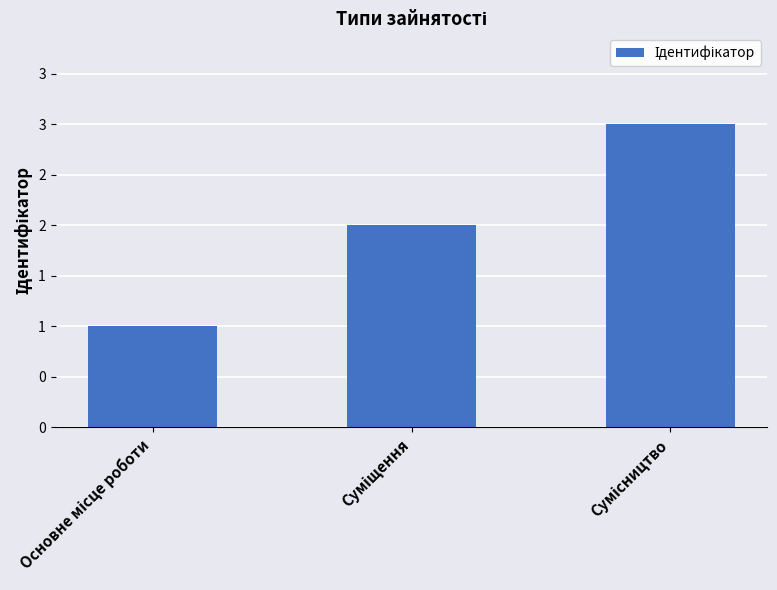

What is the label of the 2nd bar from the left?

Суміщення